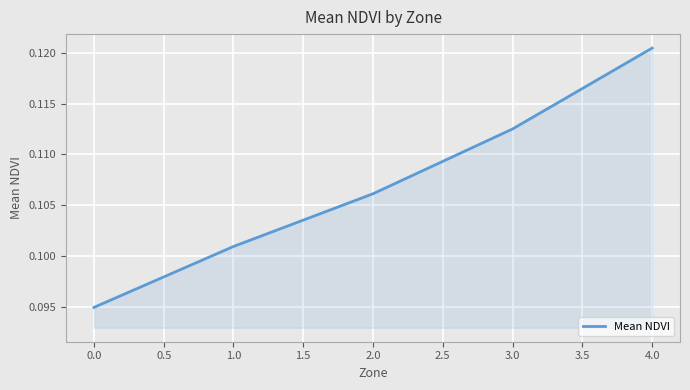

What position from the right is 0.0?

5